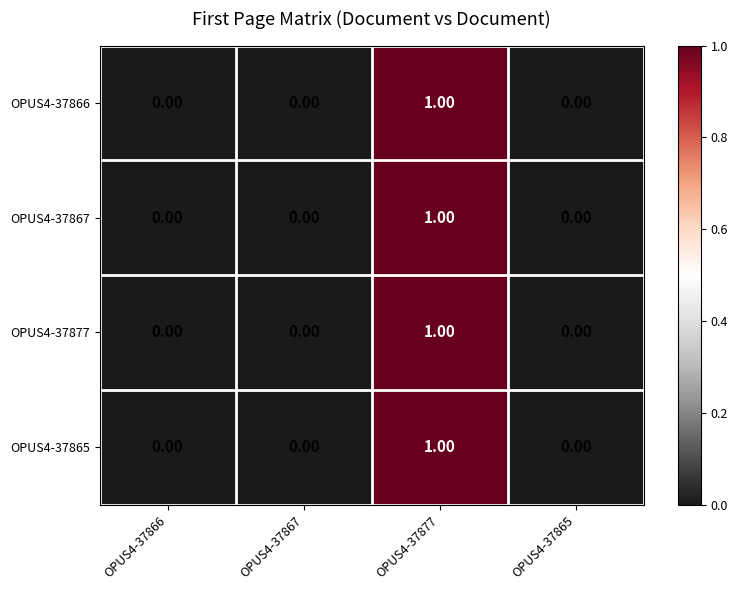

At which category is the sum across all series the highest?

OPUS4-37877